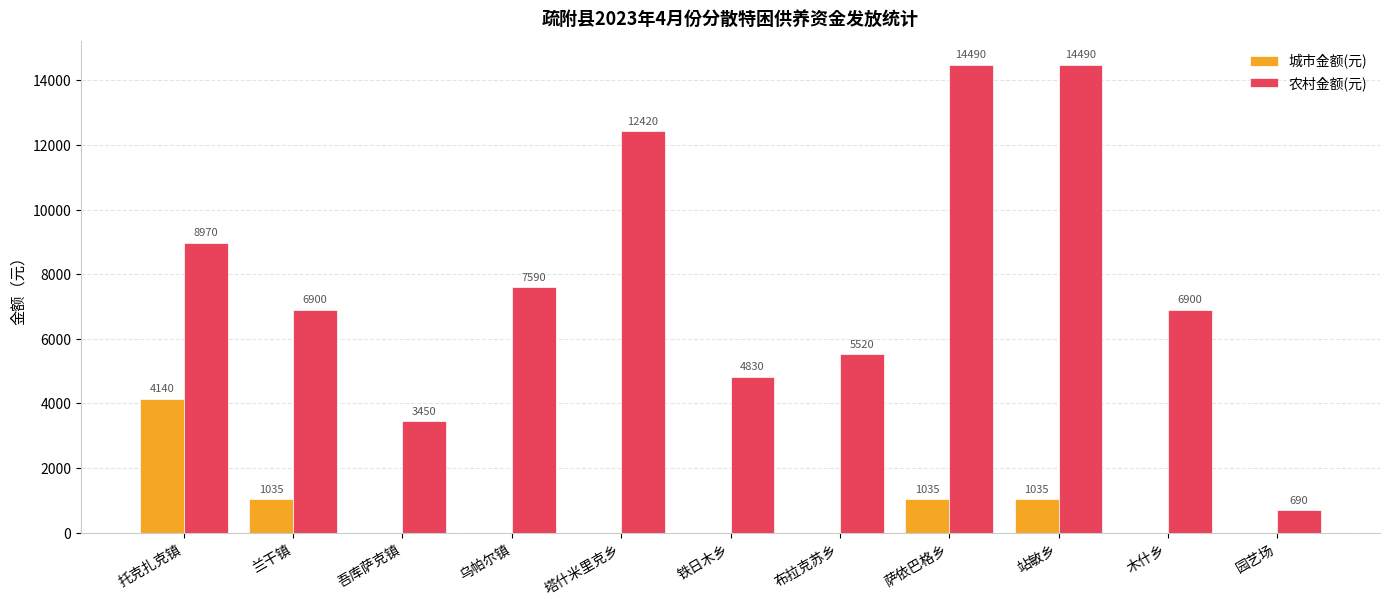

Which series changed the most between 布拉克苏乡 and 萨依巴格乡?

农村金额(元)